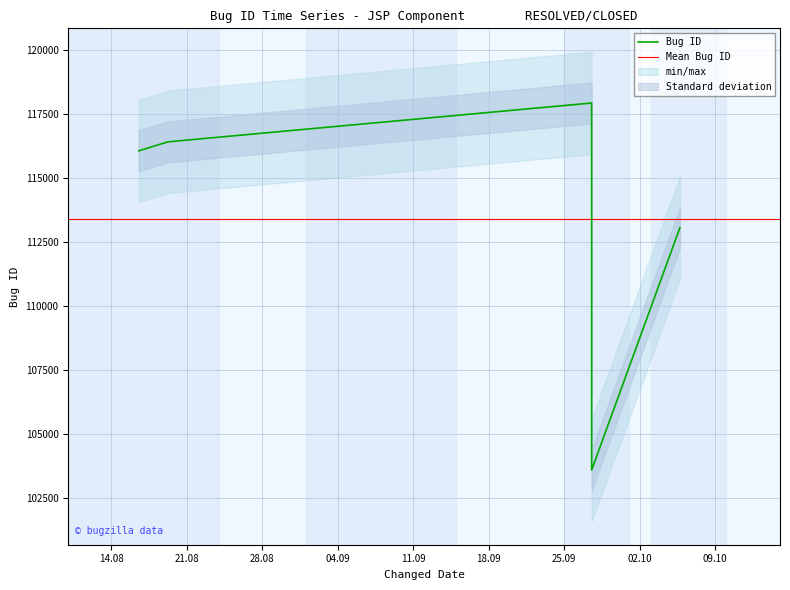

List the labels in order of value, largest first.

2007-09-27 12:46:49, 2007-08-19 05:55:17, 2007-08-16 12:45:17, 2007-10-05 17:14:55, 2007-09-27 12:49:29